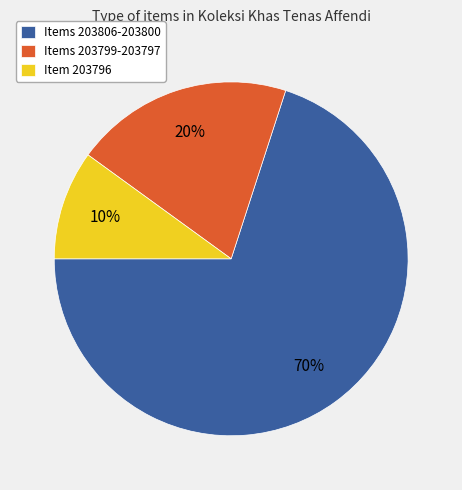

Count the number of slices in the pie.

3